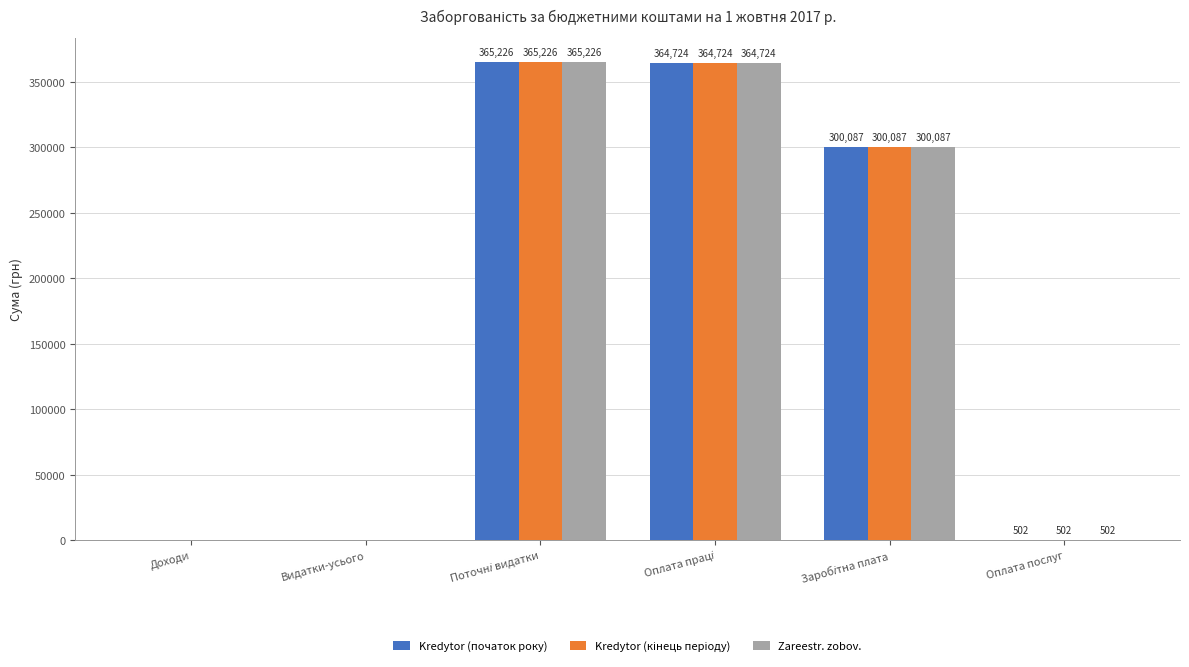

Are the bars grouped side by side (vs. stacked)?

Yes